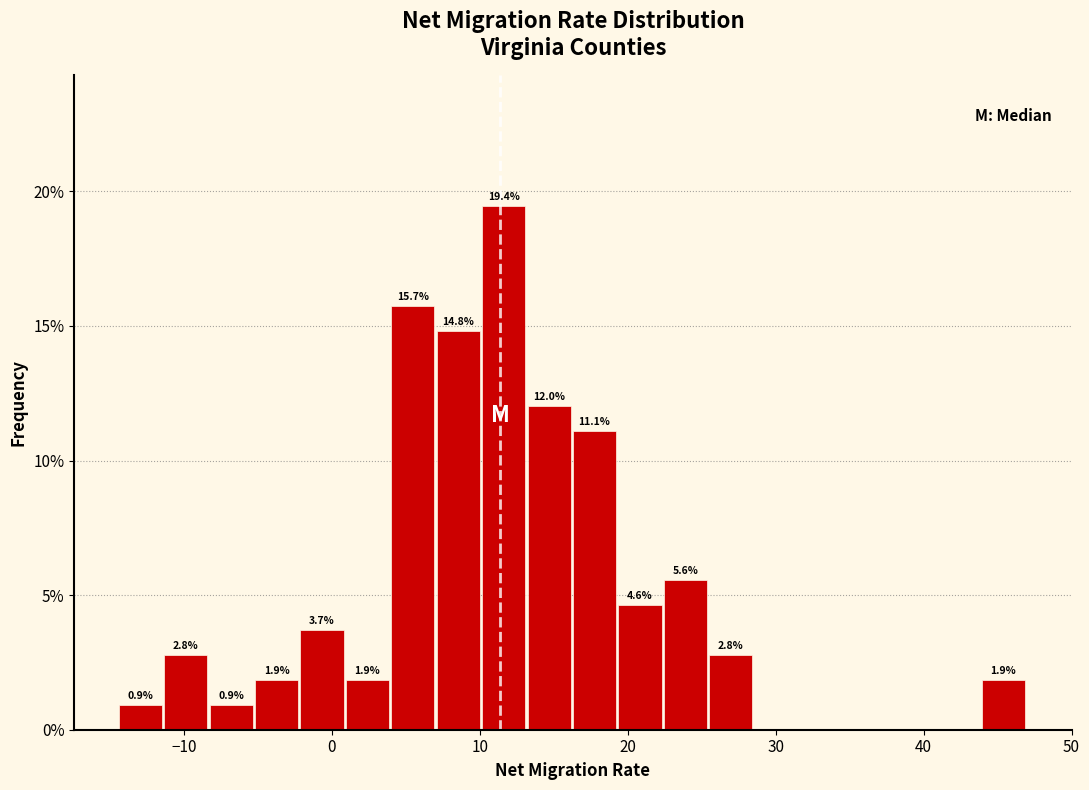

Read against the x-axis, roughly where is the centre of the tallest bar?

12